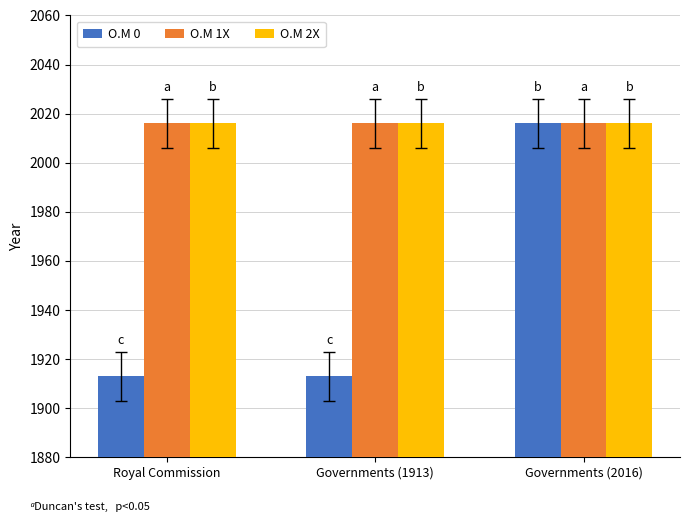

What is the value of the O.M 2X bar at the 2nd from the left?

2016